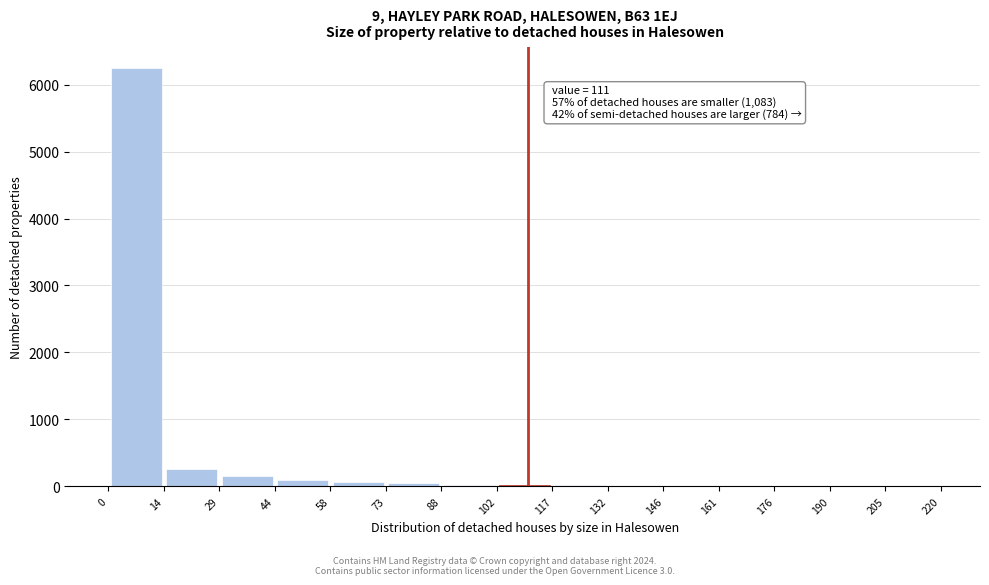

Which range on the x-axis has the tallest bar?

0 to 14